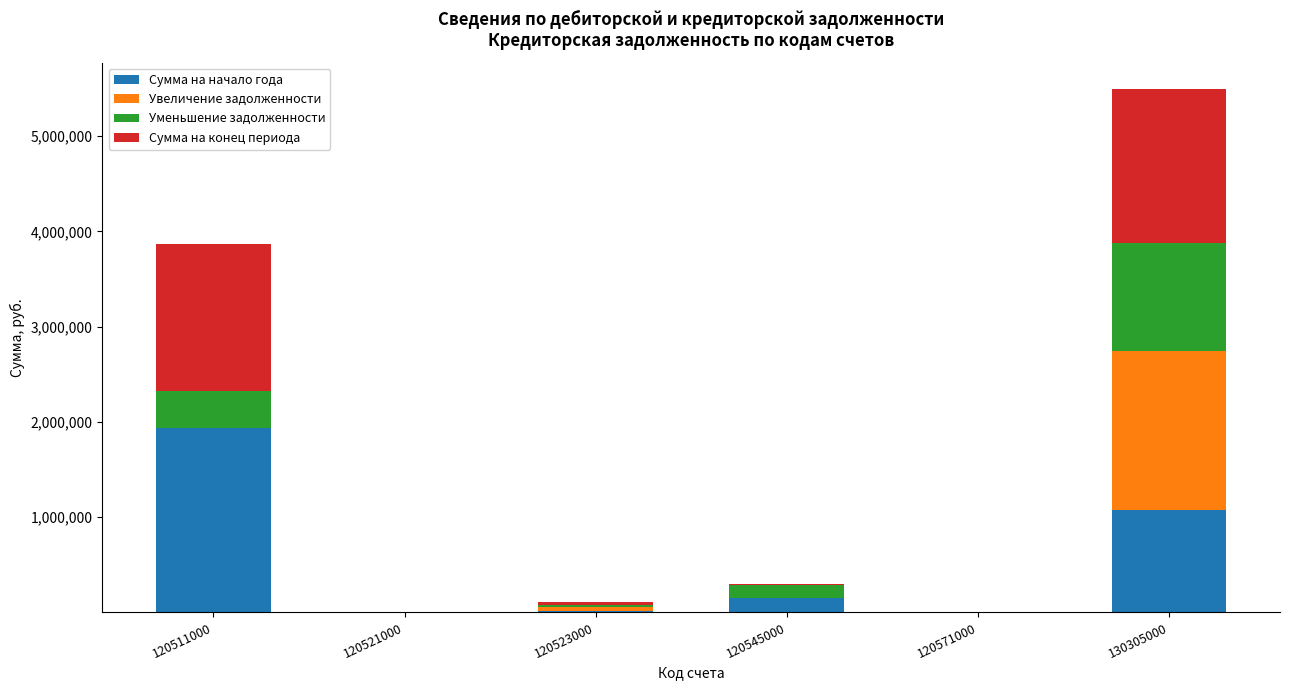

What is the highest value of the Сумма на начало года series?

1932899.6